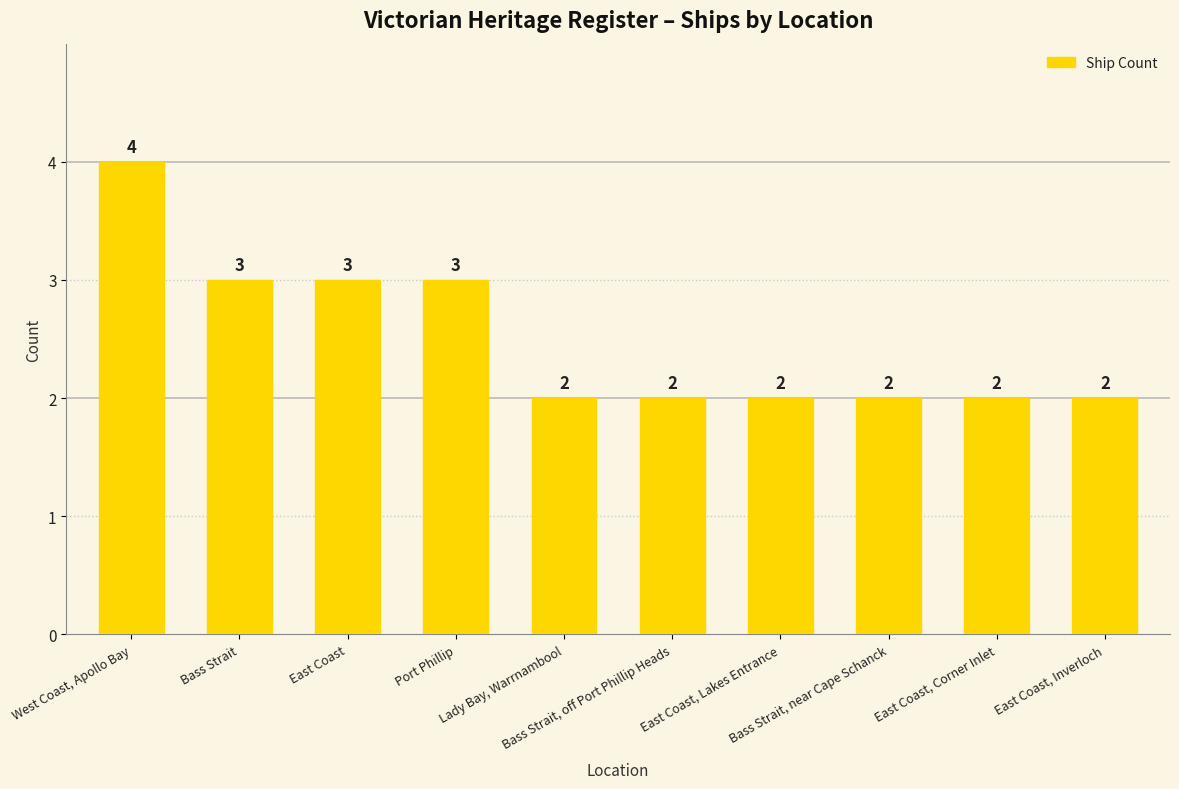

What is the sum of all values?

25